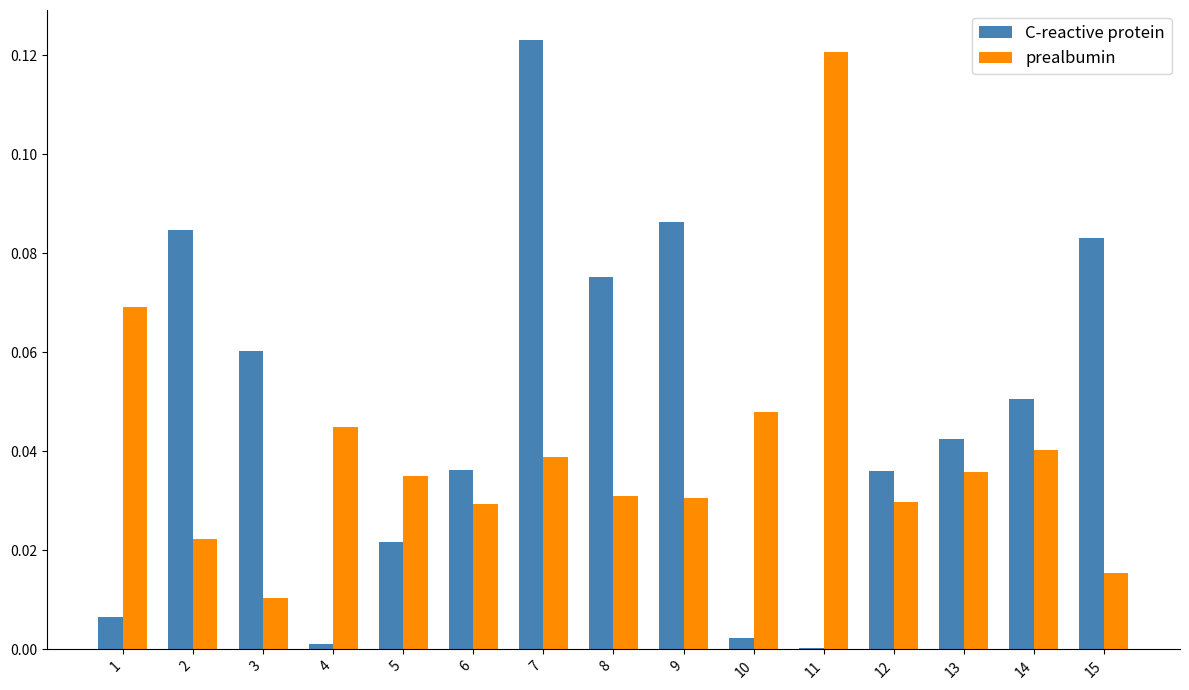

Which series has the largest total across all categories?

C-reactive protein